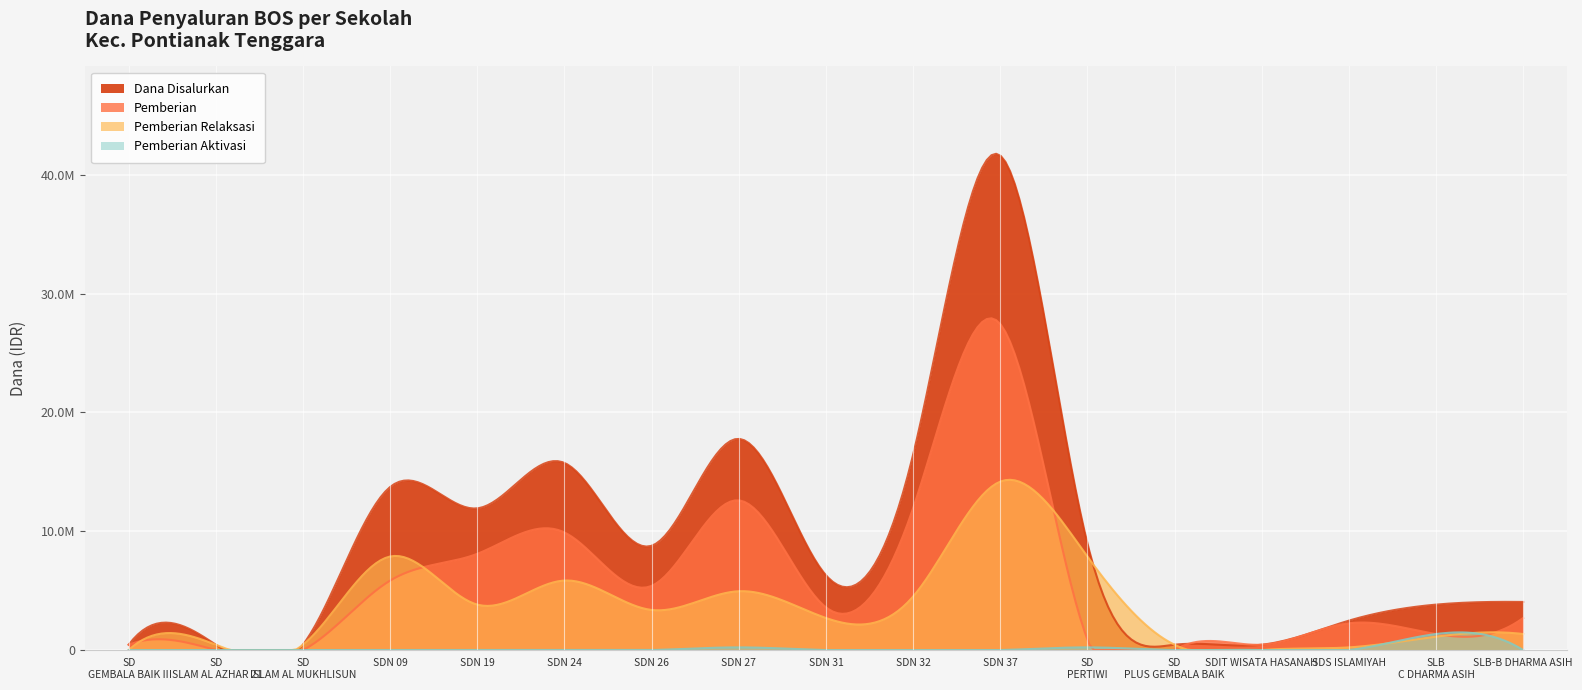

What position from the right is SD NEGERI 32?

8